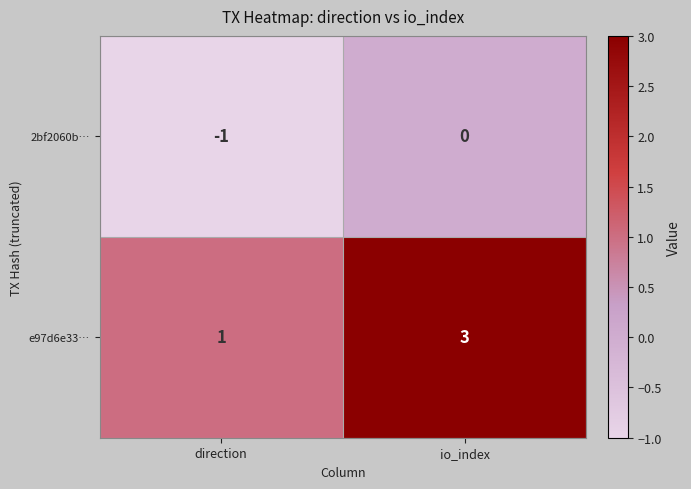

Reading right to left, list all the values displayed in this chart.

2bf2060b…: io_index=0	direction=-1
e97d6e33…: io_index=3	direction=1